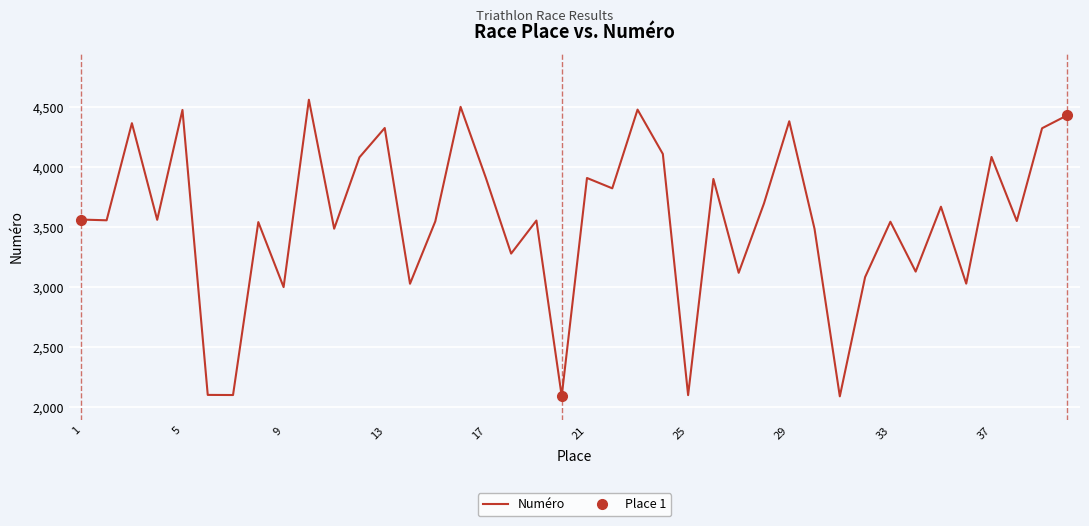

The value of Numéro at 33 is 6323. True or false?

False